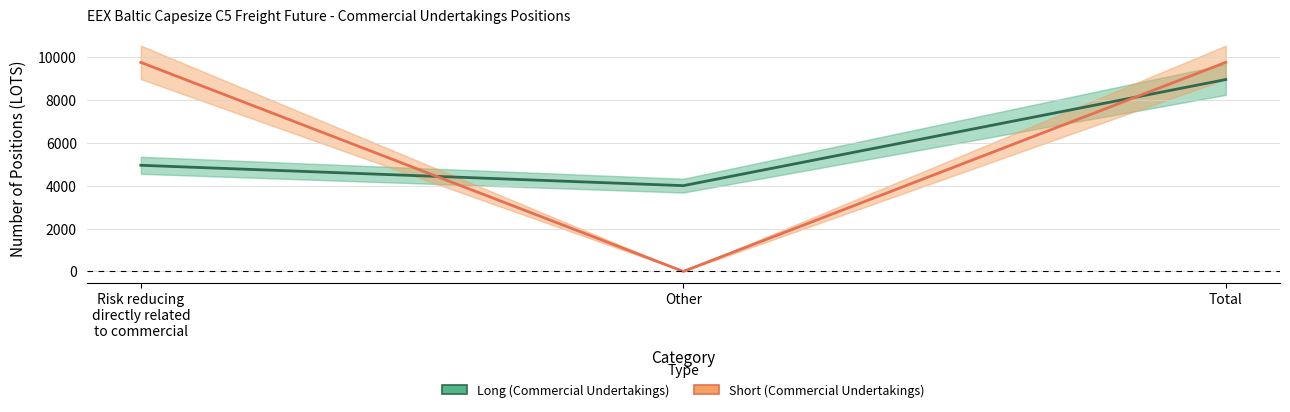

What is the value of the Long (Commercial Undertakings) point at the 2nd from the left?

4000